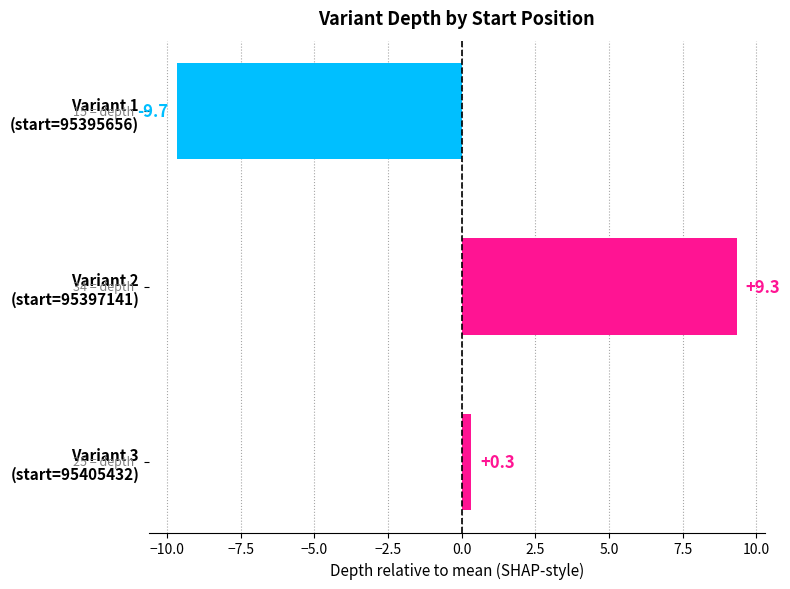

What is the value of the 2nd bar from the top?

9.3